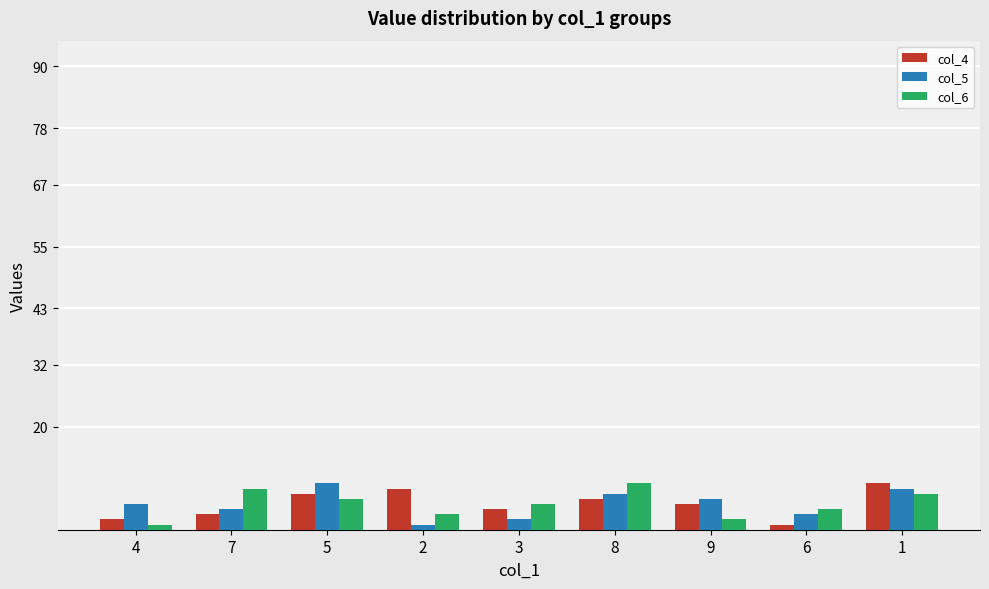

Is it true that col_4 equals 3 at 7?

True